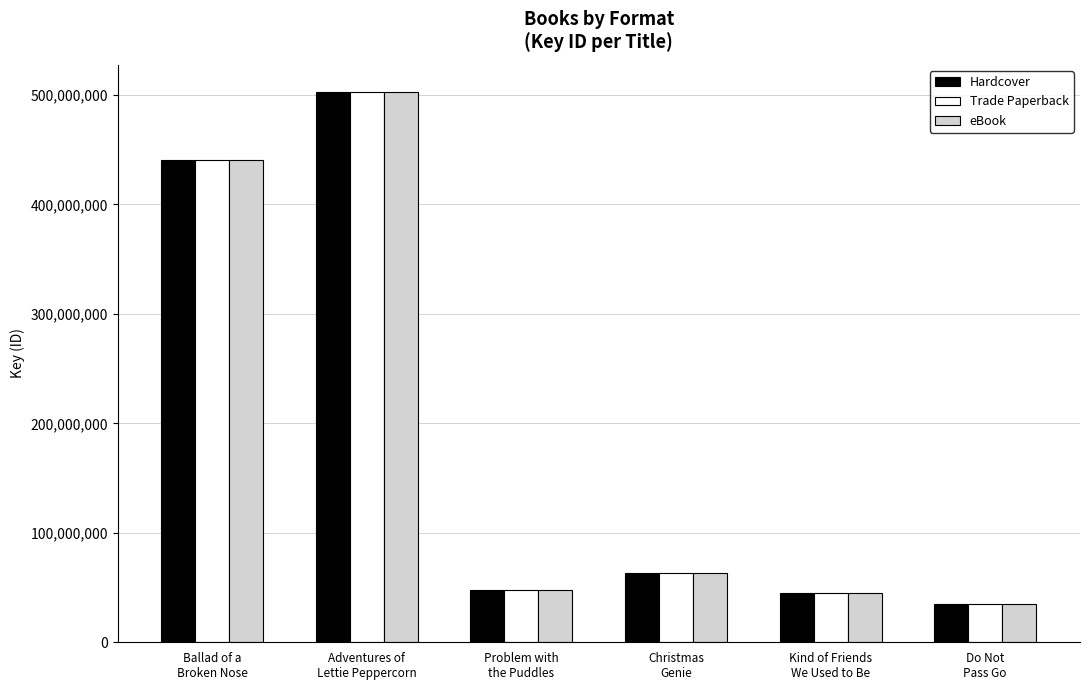

Reading left to right, extract all data points from this chart.

Hardcover: 440380545	502507767	47309664	62897283	44619037	34965285
Trade Paperback: 440380545	502507767	47309664	62897283	44619037	34965285
eBook: 440380545	502507767	47309664	62897283	44619037	34965285